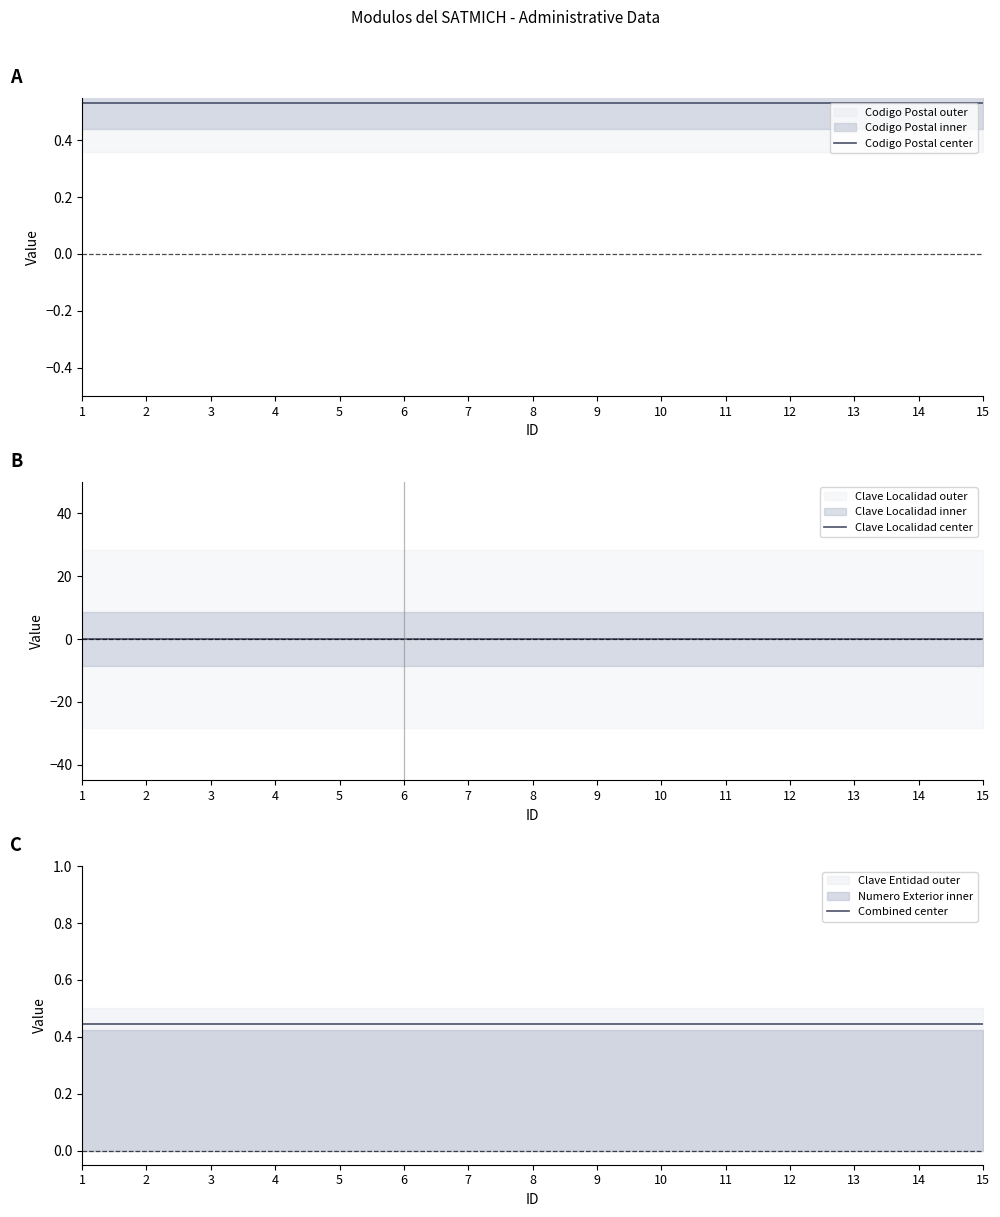

Reading right to left, extract all data points from this chart.

Codigo Postal center: 0.5	0.5	0.5	0.5	0.5	0.5	0.5	0.5	0.5	0.5	0.5	0.5	0.5	0.5	0.5
Clave Localidad center: 0.0	0.0	0.0	0.0	0.0	0.0	0.0	0.0	0.0	0.0	0.0	0.0	0.0	0.0	0.0
Combined center: 0.4	0.4	0.4	0.4	0.4	0.4	0.4	0.4	0.4	0.4	0.4	0.4	0.4	0.4	0.4